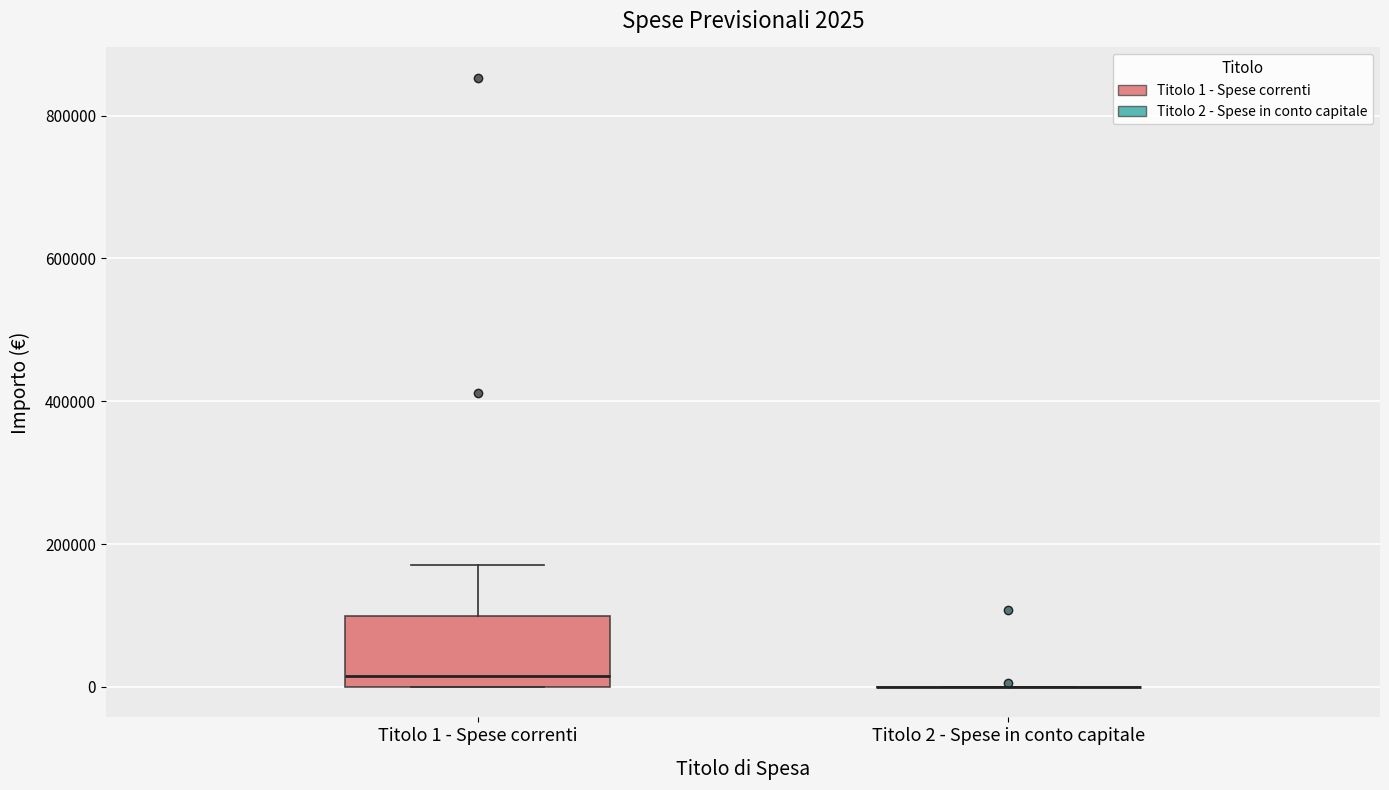

Comparing the boxes themselves (not the whiskers), which one is the tallest?

Titolo 1 - Spese correnti